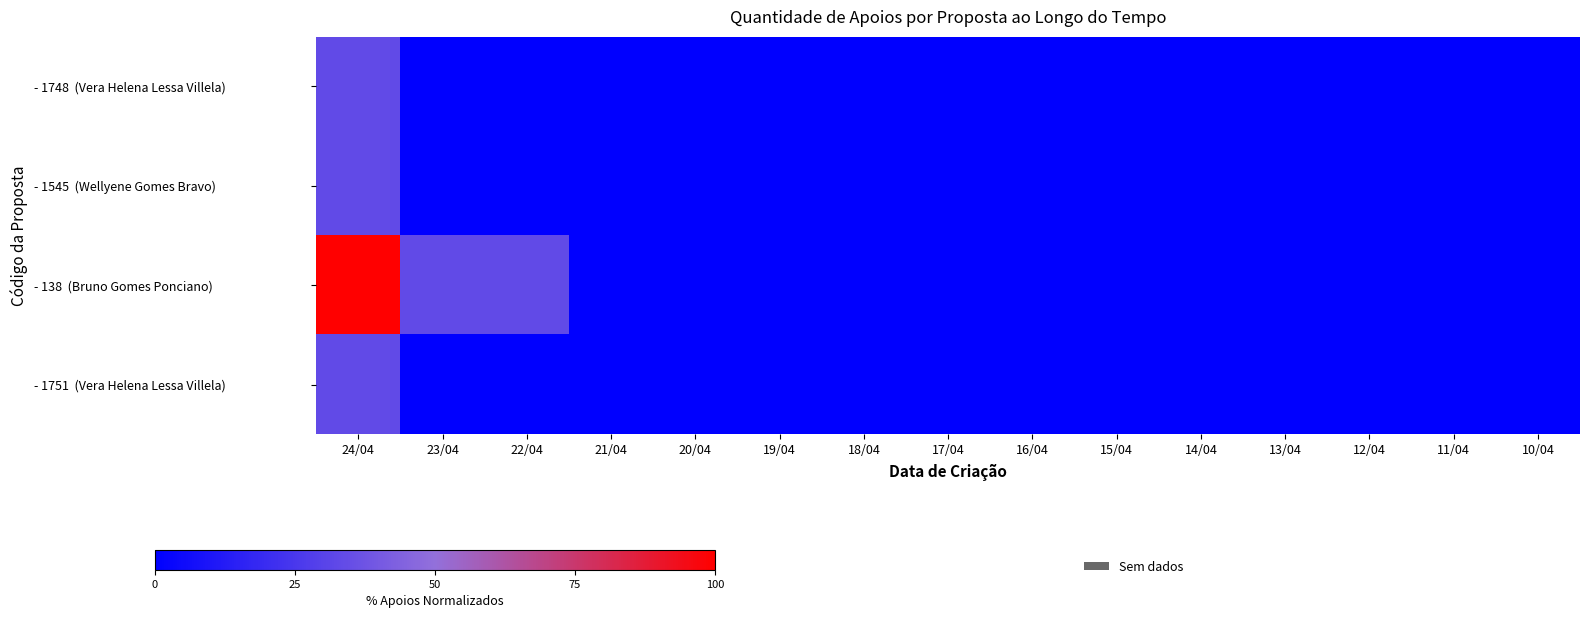

At 23/04, list the series in order from largest to smallest.

- 138 (Bruno Gomes Ponciano), - 1748 (Vera Helena Lessa Villela), - 1545 (Wellyene Gomes Bravo), - 1751 (Vera Helena Lessa Villela)